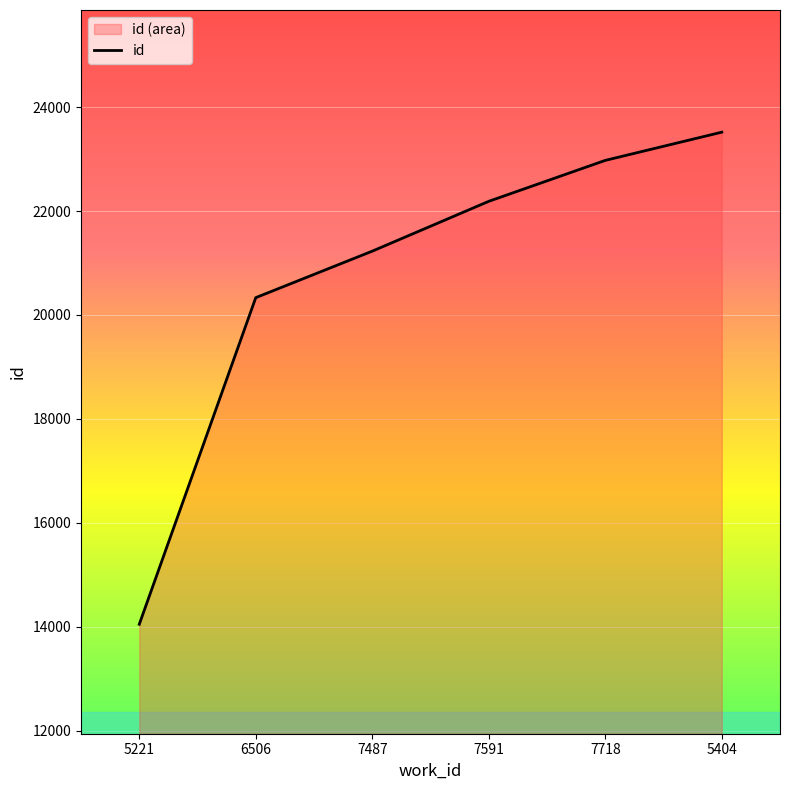

What is the greatest value displayed?

23518